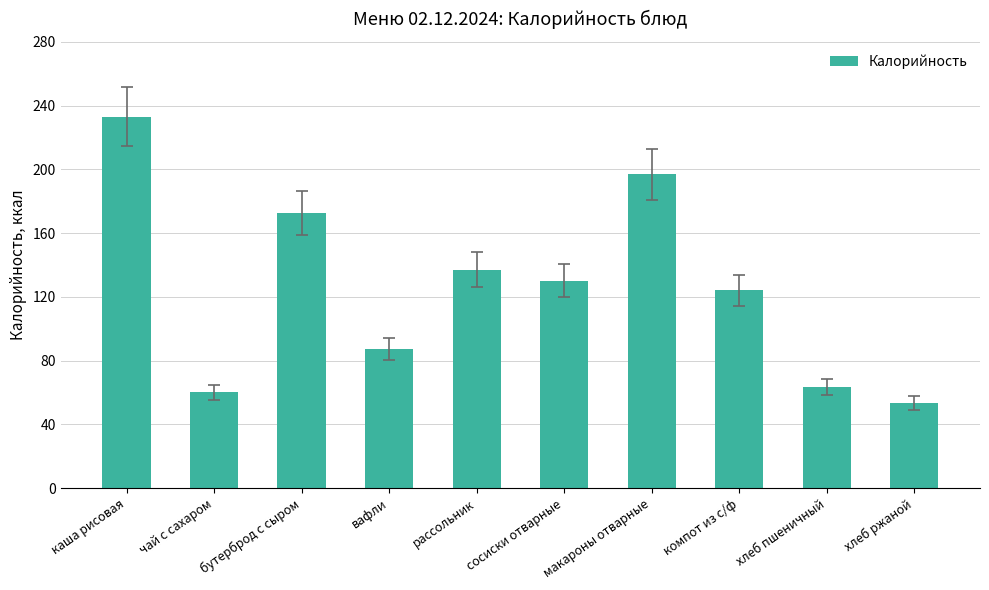

Count the number of categories in the chart.

10